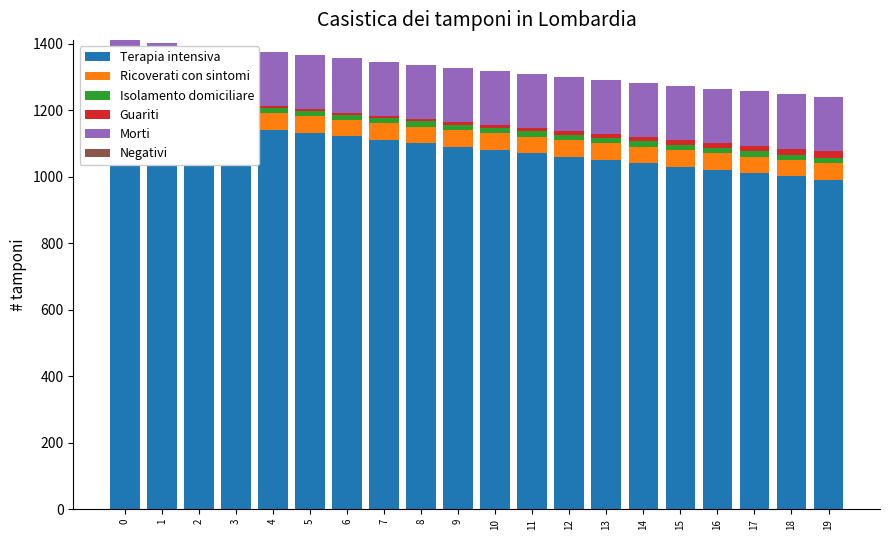

The Guariti series shows 18.0 at 18. True or false?

True